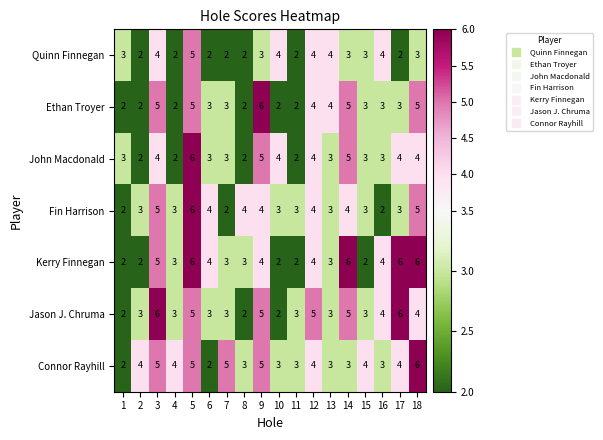

Is it true that Jason J. Chruma equals 6 at 3?

True